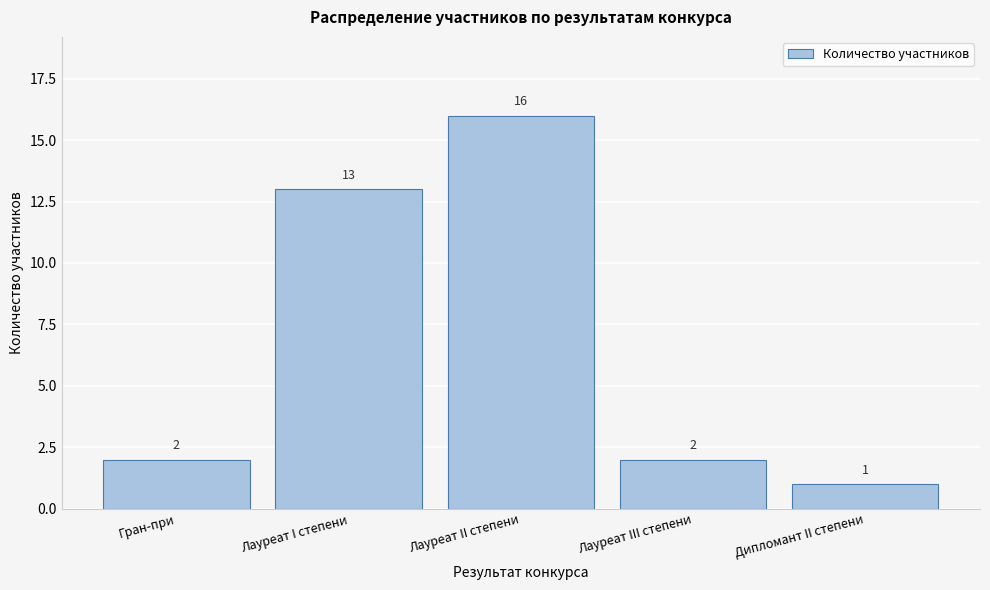

Reading left to right, list all the values displayed in this chart.

Гран-при=2	Лауреат I степени=13	Лауреат II степени=16	Лауреат III степени=2	Дипломант II степени=1